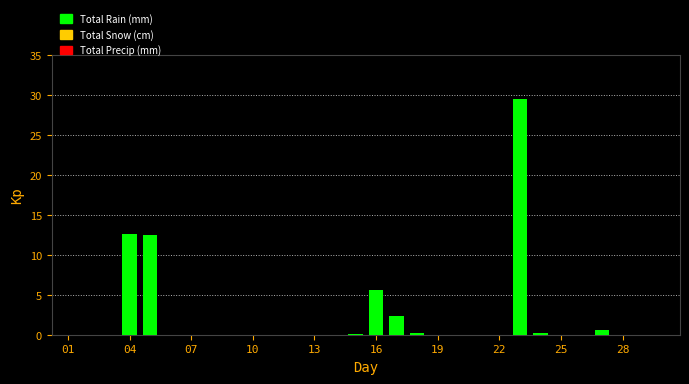

What is the maximum value shown in the chart?

29.4